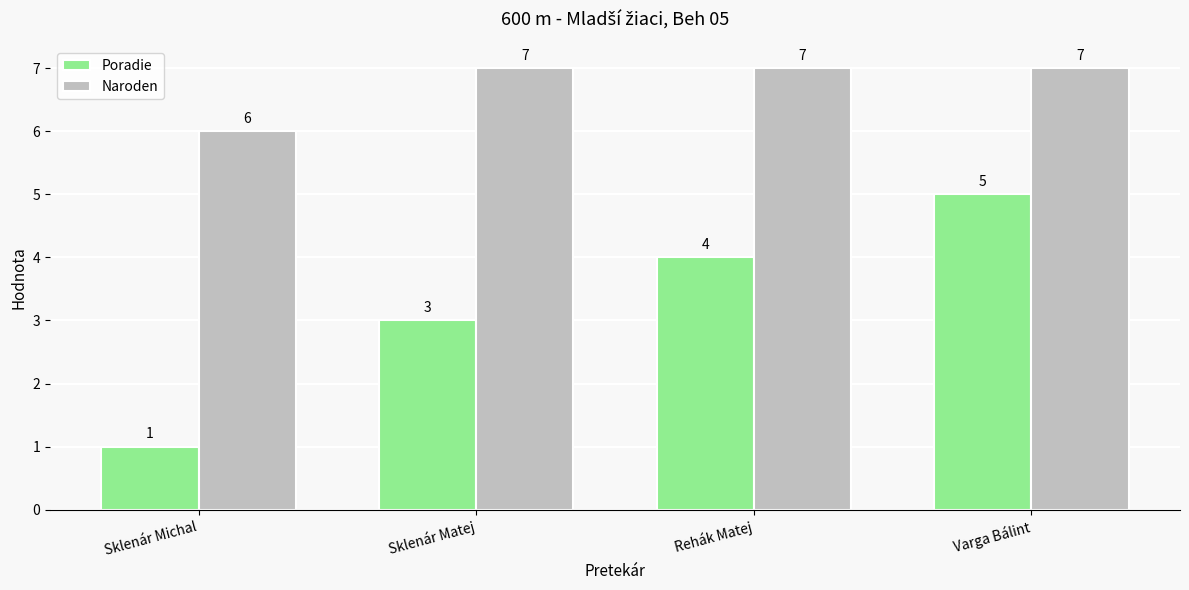

What are all the series names shown in the legend?

Poradie, Naroden